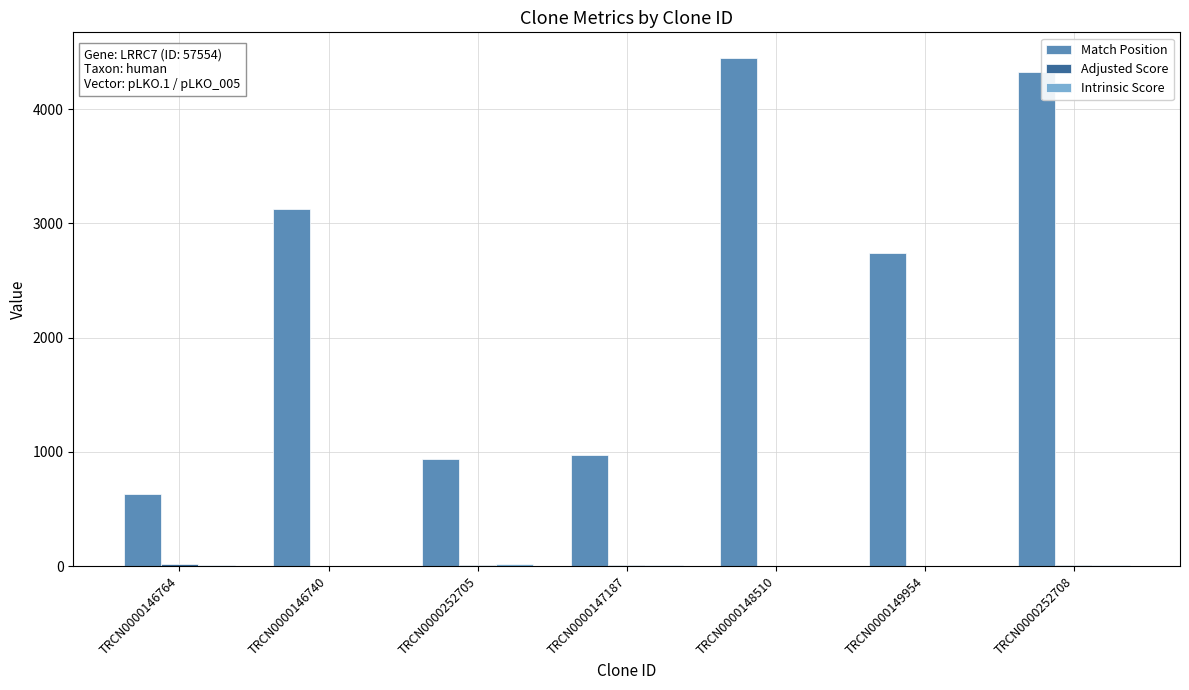

True or false: Match Position has a value of 564.4 at TRCN0000147187.

False